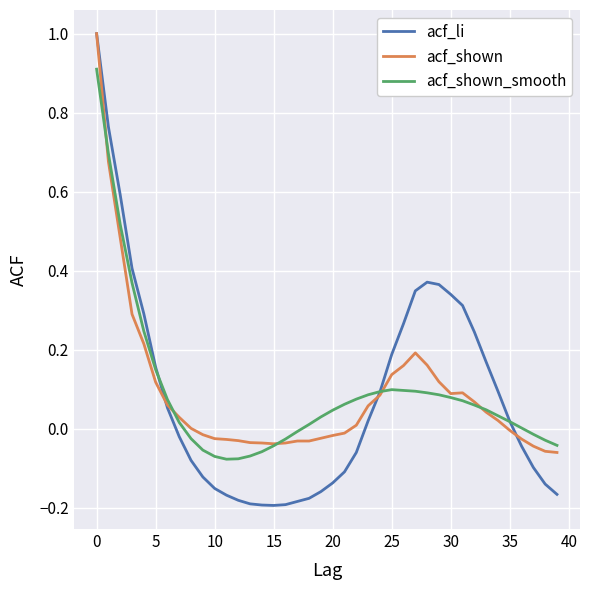

Which series has the largest range (max minus min)?

acf_li